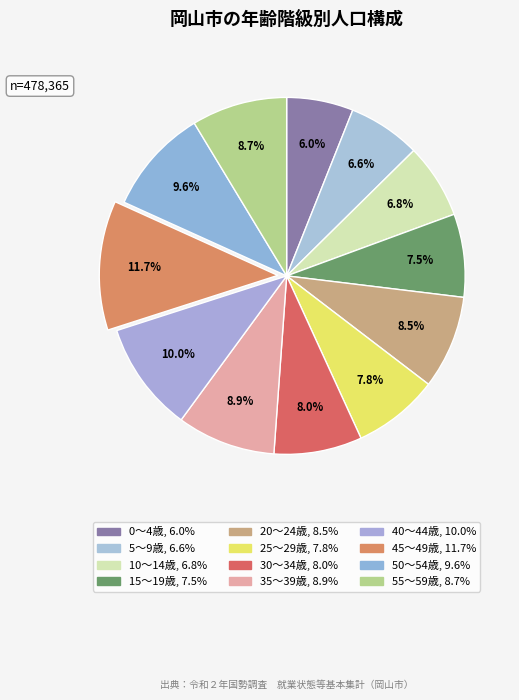

Rank the categories by value from lowest to highest.

0～4歳, 5～9歳, 10～14歳, 15～19歳, 25～29歳, 30～34歳, 20～24歳, 55～59歳, 35～39歳, 50～54歳, 40～44歳, 45～49歳